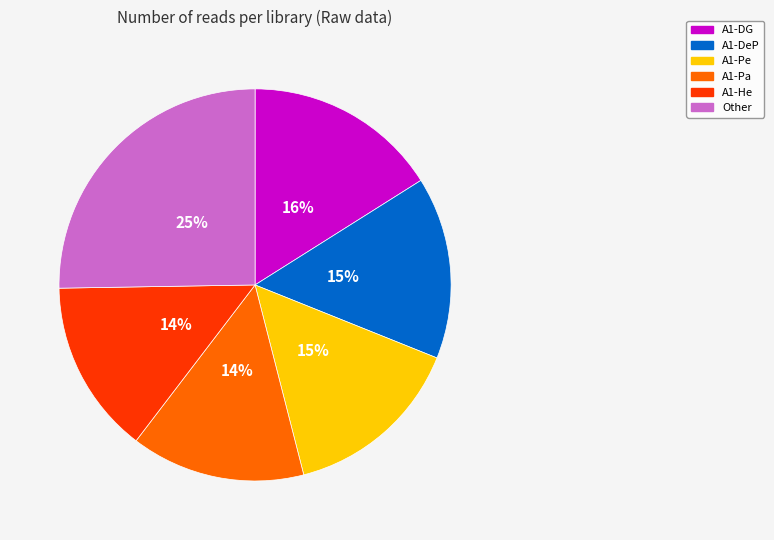

How many slices are in this pie chart?

6